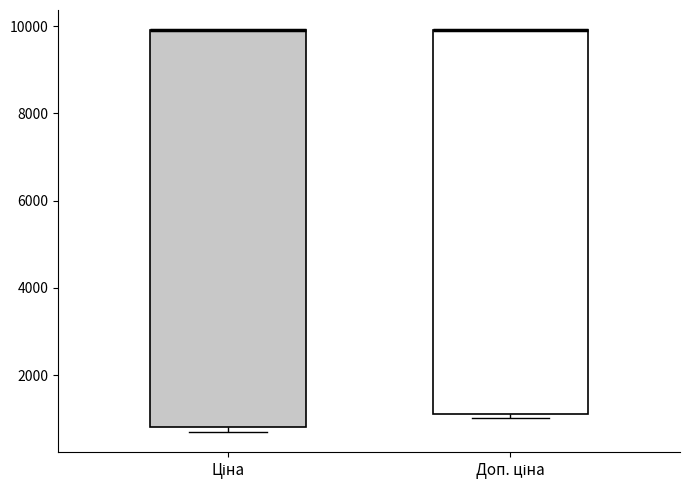

Reading left to right, read every box against the y-axis: the position of its median line, the range the box covers, and the ends of its whiskers. The values are not printed on the chart, so give them approximately, as read against the axis.

Ціна: median 10000 (drawn on the box's upper edge), box 800 to 10000, whiskers 600 to 10000
Доп. ціна: median 10000 (drawn on the box's upper edge), box 1200 to 10000, whiskers 1000 to 10000